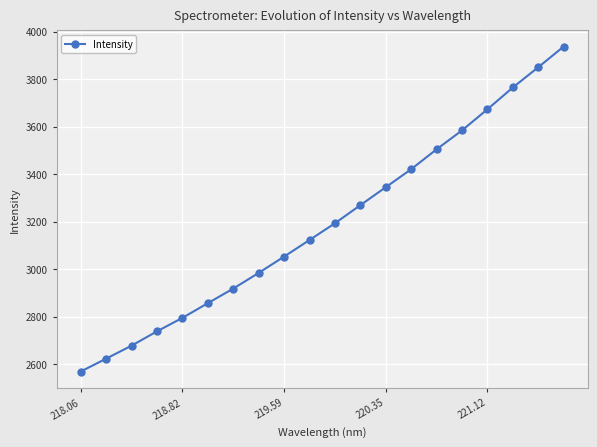

What is the difference between the second highest and minimum values?

1280.7